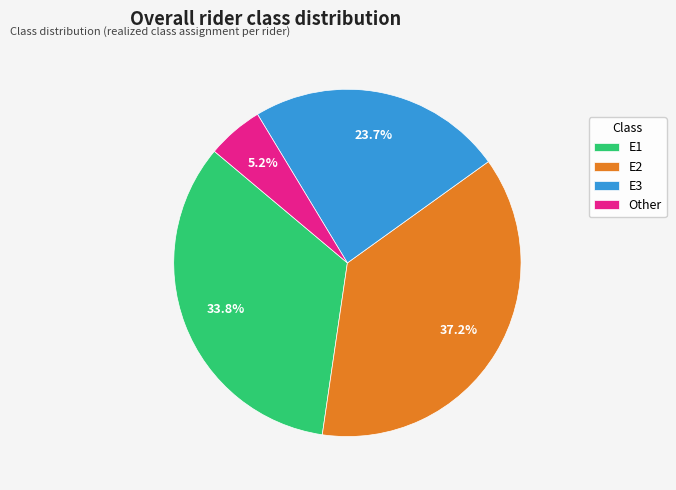

To the nearest percent, what is the difference between the largest and smallest slice percentages?

32%